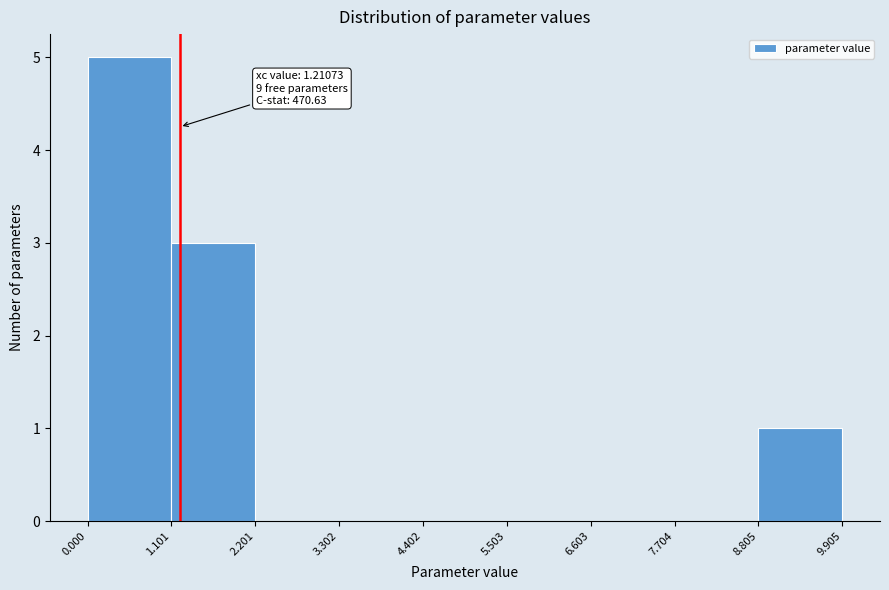

Which range on the x-axis has the tallest bar?

0.000 to 1.101